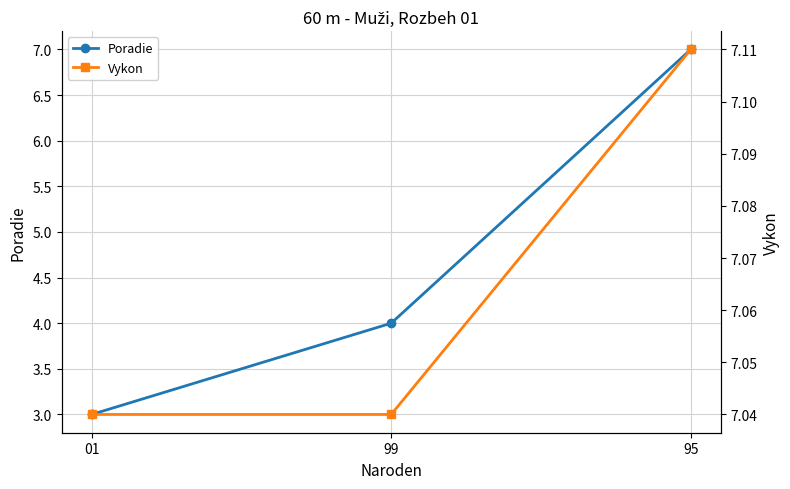

Is the value of Vykon at 01 greater than the value of Poradie at 99?

Yes